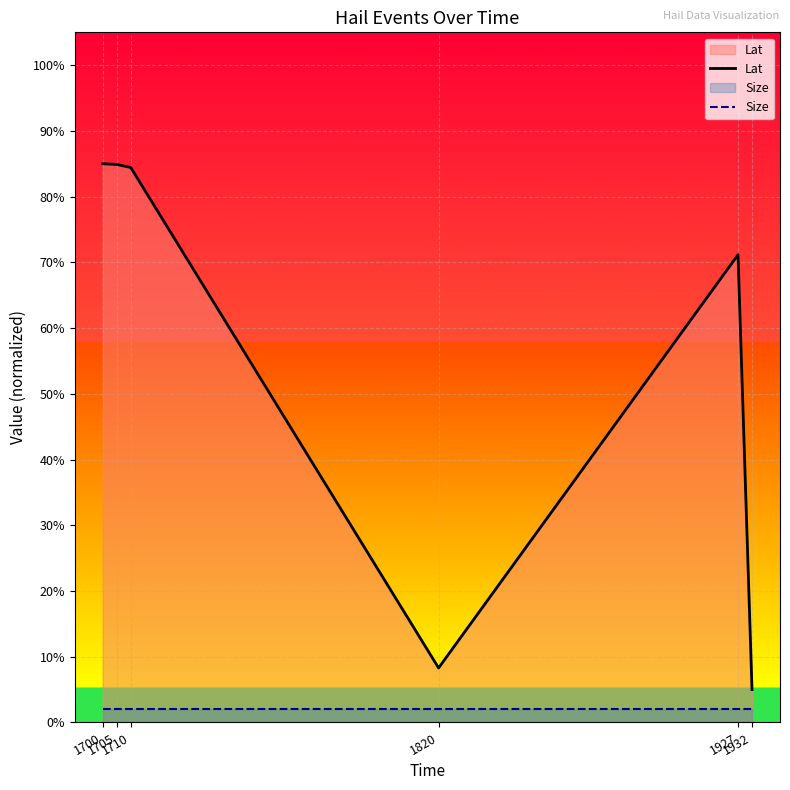

In Lat, how many points are lower than both neighbors (excluding endpoints)?

1